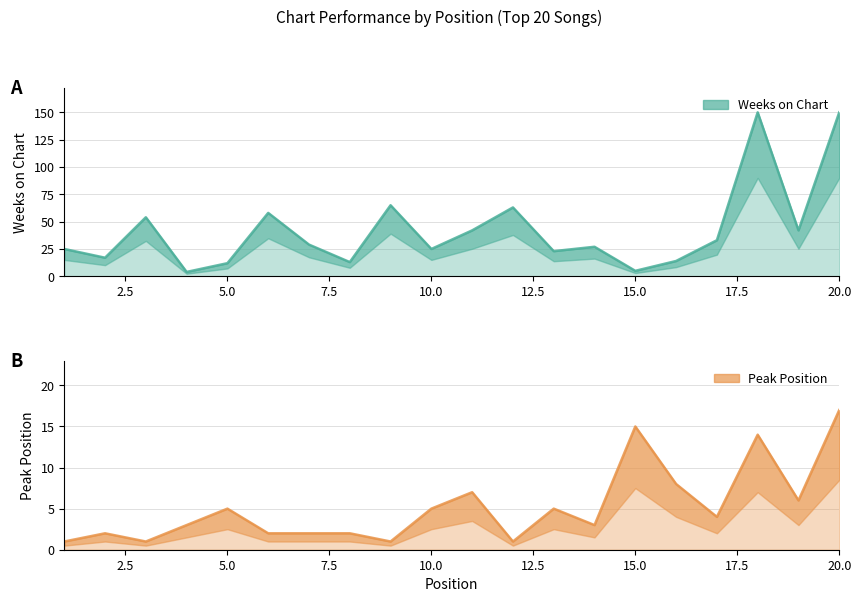

Does the chart have visible grid lines?

Yes